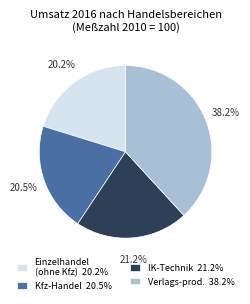

How many segments does this pie chart have?

4